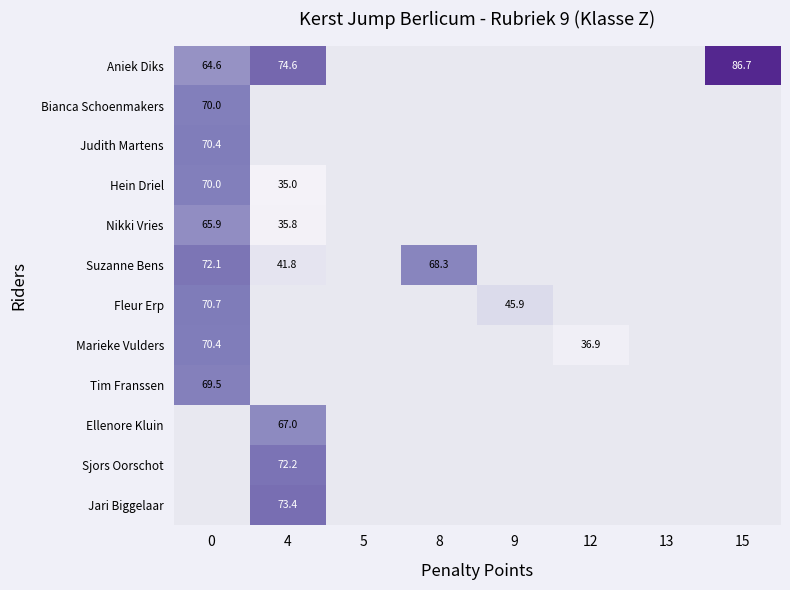

How many series are shown in this chart?

12